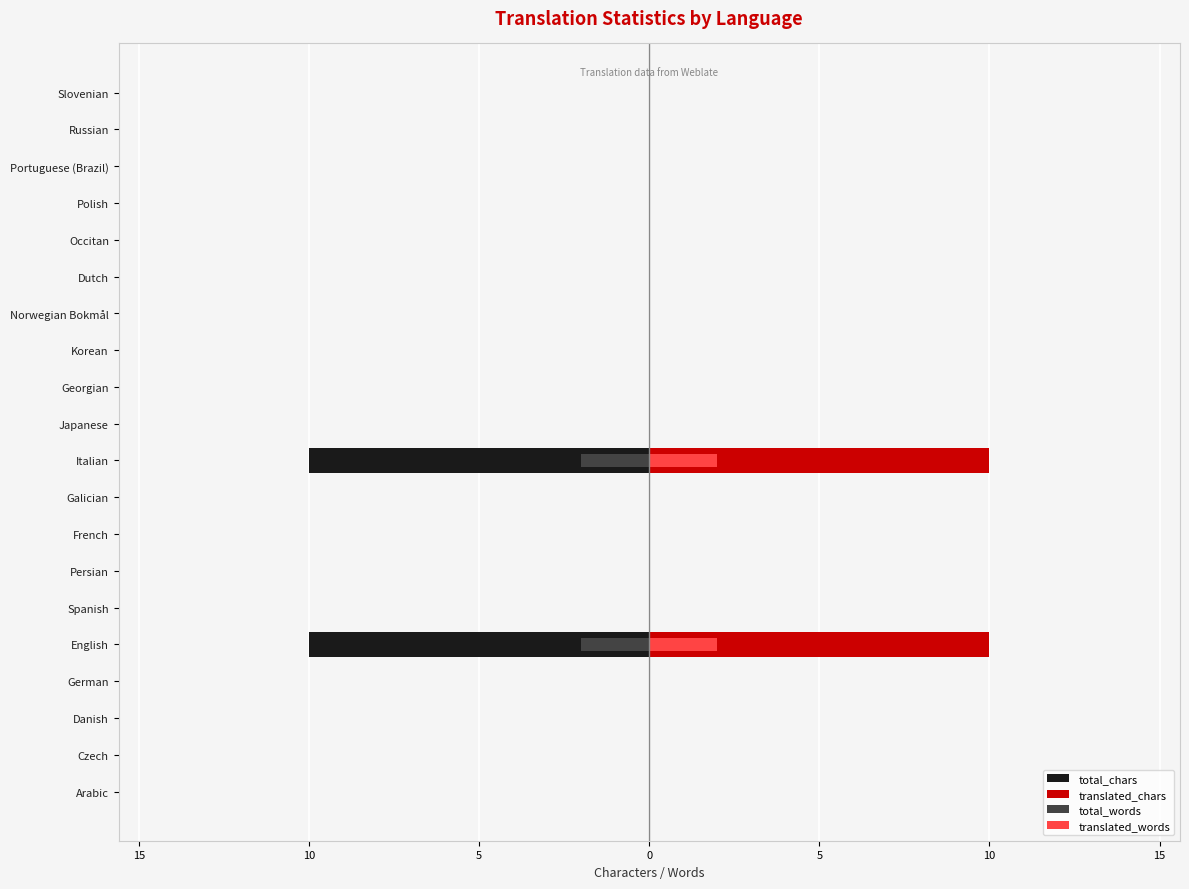

Which series has the largest range (max minus min)?

total_chars